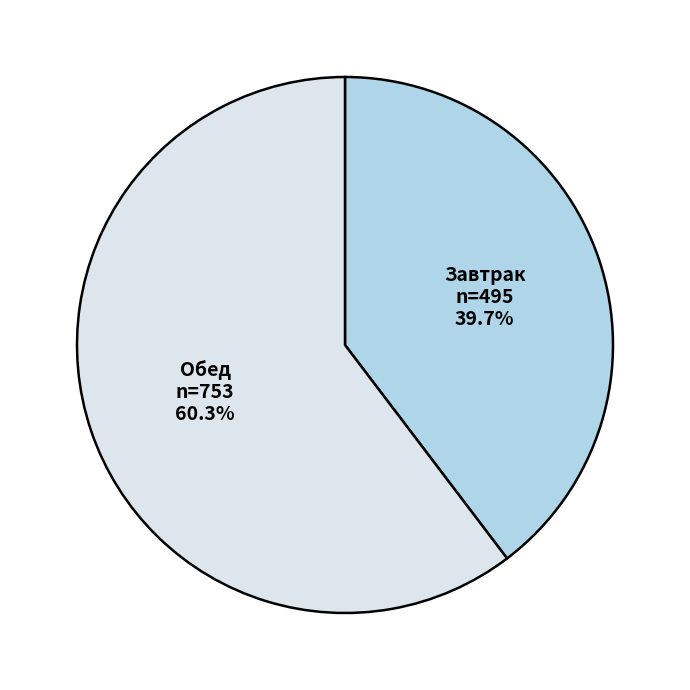

To the nearest percent, what is the average slice percentage?

50%